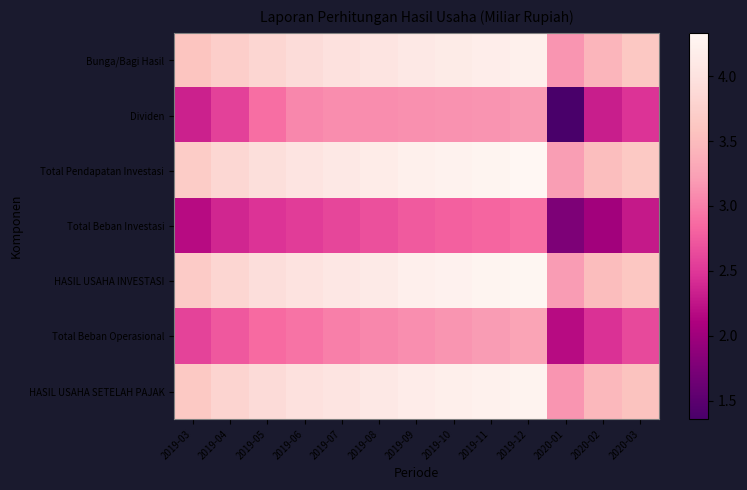

At which category is the sum across all series the highest?

2019-12